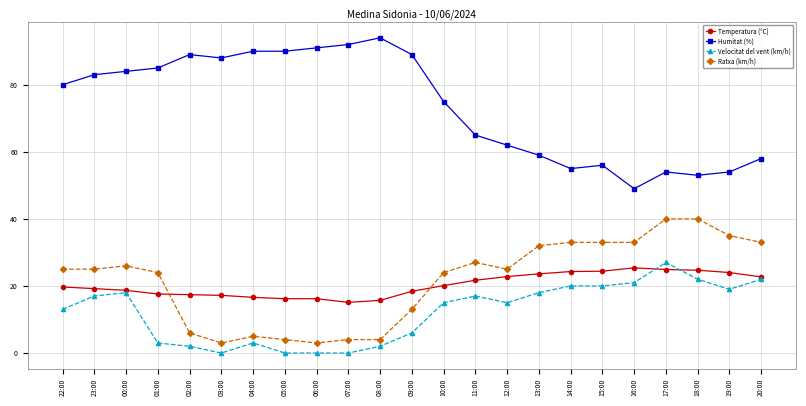

At how many categories does at least one series exceed 22?

23